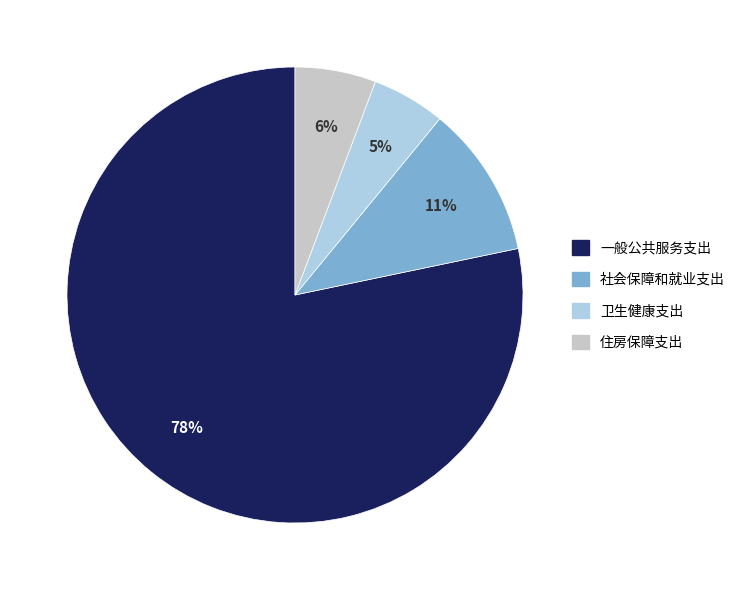

True or false: 卫生健康支出 accounts for 1% of the total.

False